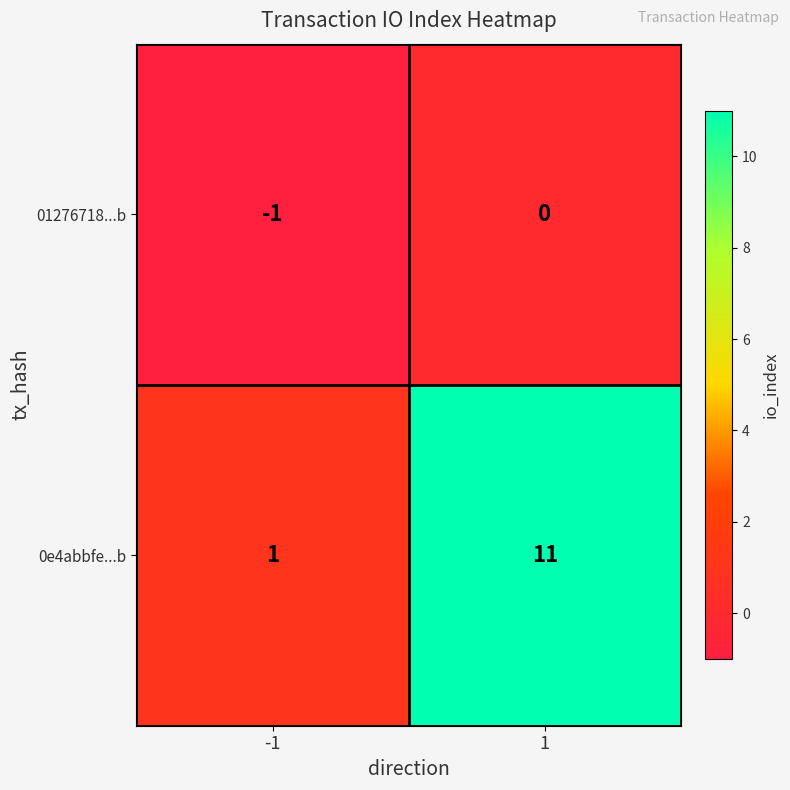

Which series changed the most between -1 and 1?

0e4abbfe...b